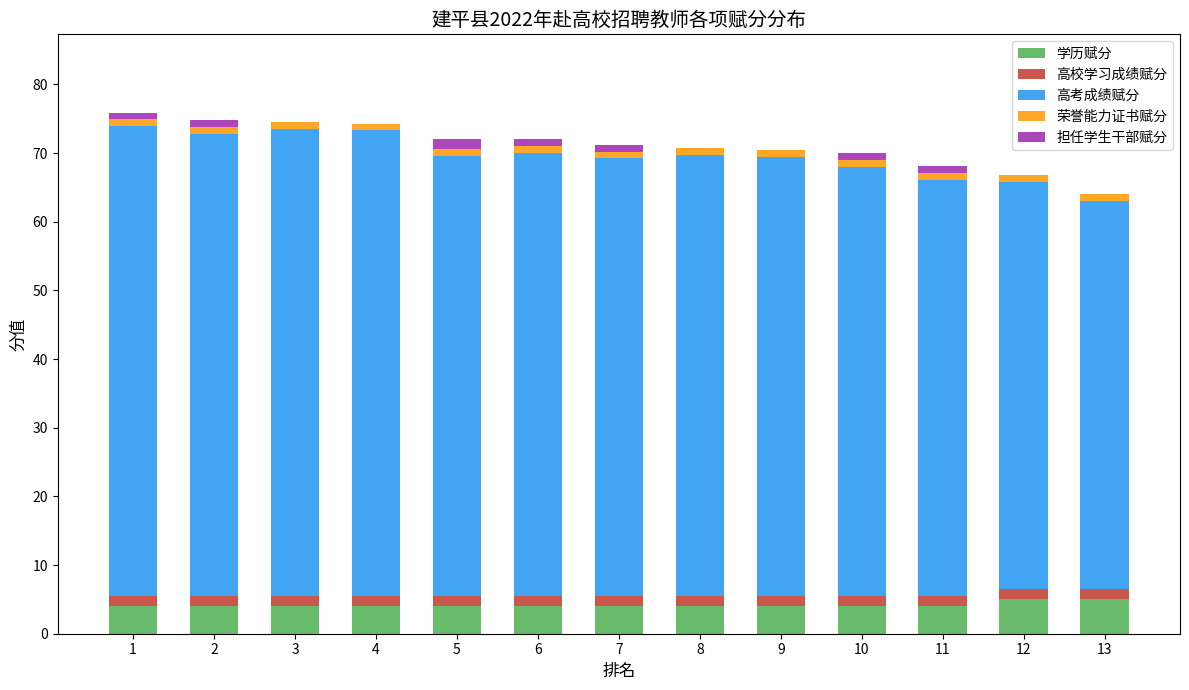

Is it true that 学历赋分 equals 4.0 at 9?

True